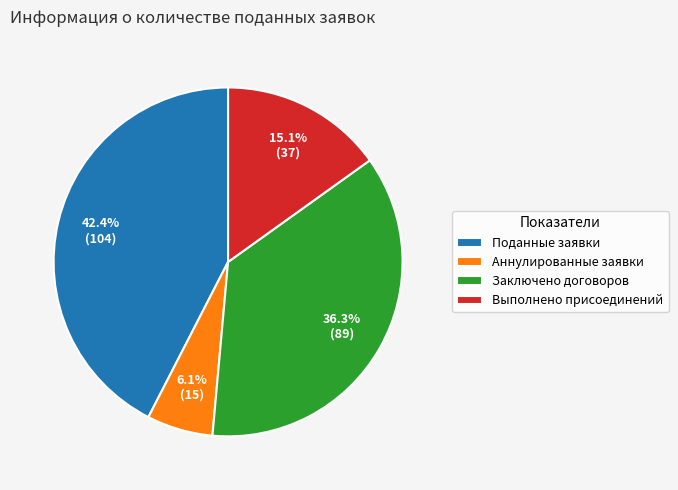

Which has a higher value, Аннулированные заявки or Поданные заявки?

Поданные заявки